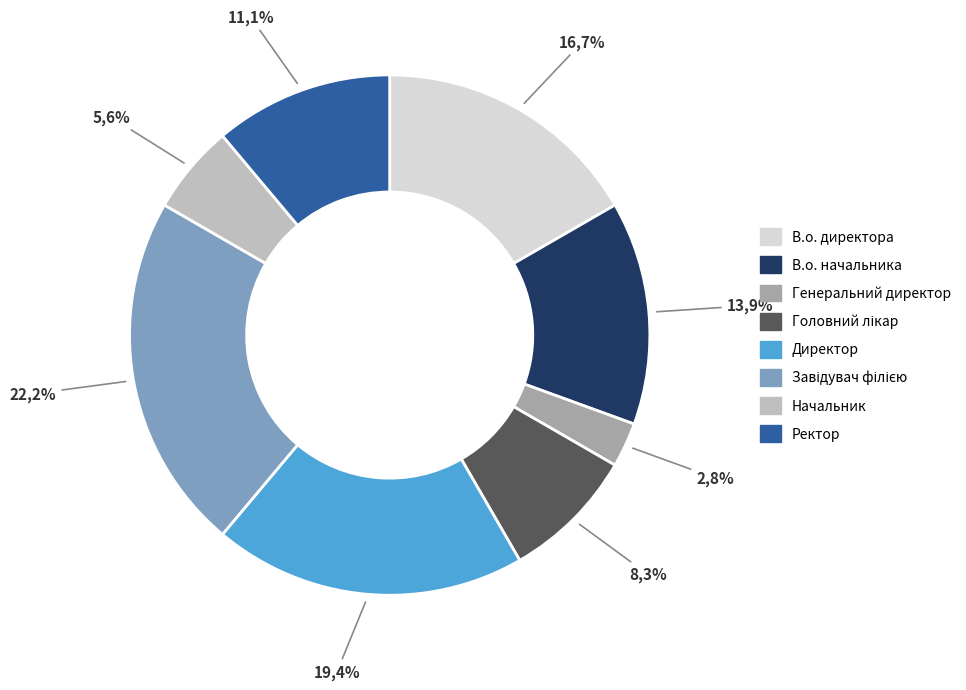

What is the smallest slice in the pie chart?

Генеральний директор